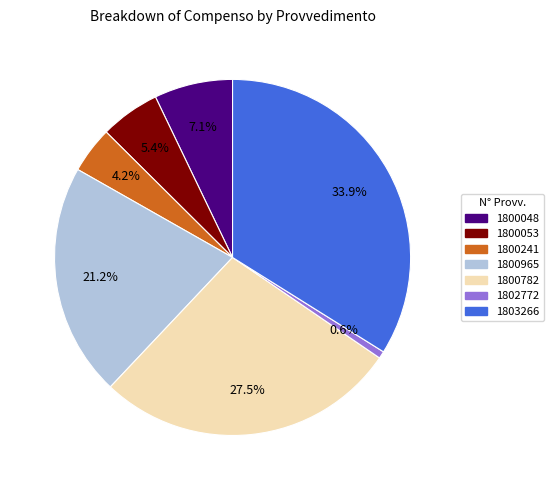

Rank the categories by value from highest to lowest.

1803266, 1800782, 1800965, 1800048, 1800053, 1800241, 1802772